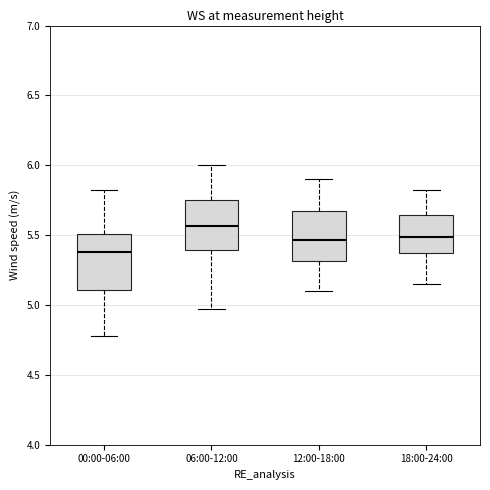

Reading left to right, transcribe this box plot: for each box, give where its median line is, the range the box spans, and where its two whiskers end, as read against the y-axis. The values are not printed on the chart, so give them approximately, as read against the axis.

00:00-06:00: median 5.40, box 5.10 to 5.50, whiskers 4.80 to 5.80
06:00-12:00: median 5.55, box 5.40 to 5.75, whiskers 4.95 to 6.00
12:00-18:00: median 5.45, box 5.30 to 5.65, whiskers 5.10 to 5.90
18:00-24:00: median 5.50, box 5.35 to 5.65, whiskers 5.15 to 5.80